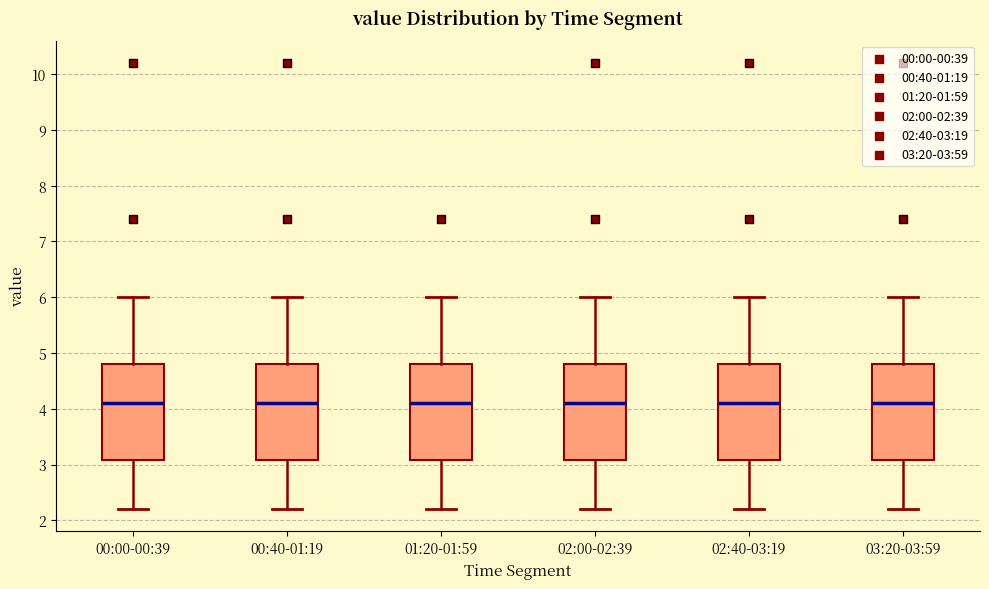

Reading left to right, read every box against the y-axis: the position of its median line, the range the box covers, and the ends of its whiskers. The values are not printed on the chart, so give them approximately, as read against the axis.

00:00-00:39: median 4.1, box 3.1 to 4.8, whiskers 2.2 to 6.0
00:40-01:19: median 4.1, box 3.1 to 4.8, whiskers 2.2 to 6.0
01:20-01:59: median 4.1, box 3.1 to 4.8, whiskers 2.2 to 6.0
02:00-02:39: median 4.1, box 3.1 to 4.8, whiskers 2.2 to 6.0
02:40-03:19: median 4.1, box 3.1 to 4.8, whiskers 2.2 to 6.0
03:20-03:59: median 4.1, box 3.1 to 4.8, whiskers 2.2 to 6.0